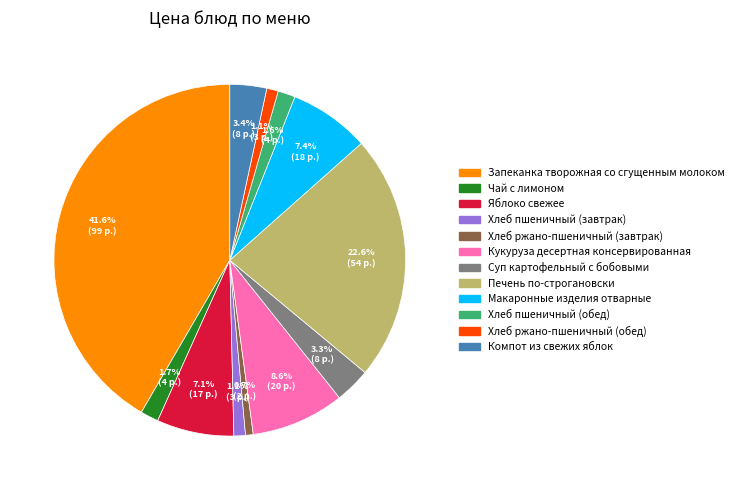

How many slices are in this pie chart?

12